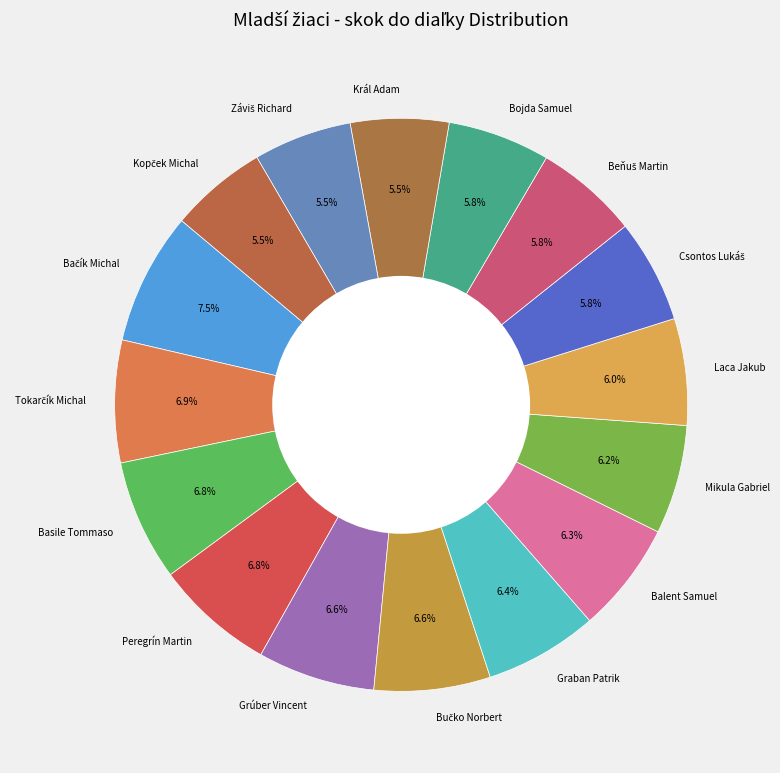

What percentage is NOT represented by Grúber Vincent?

93.4%